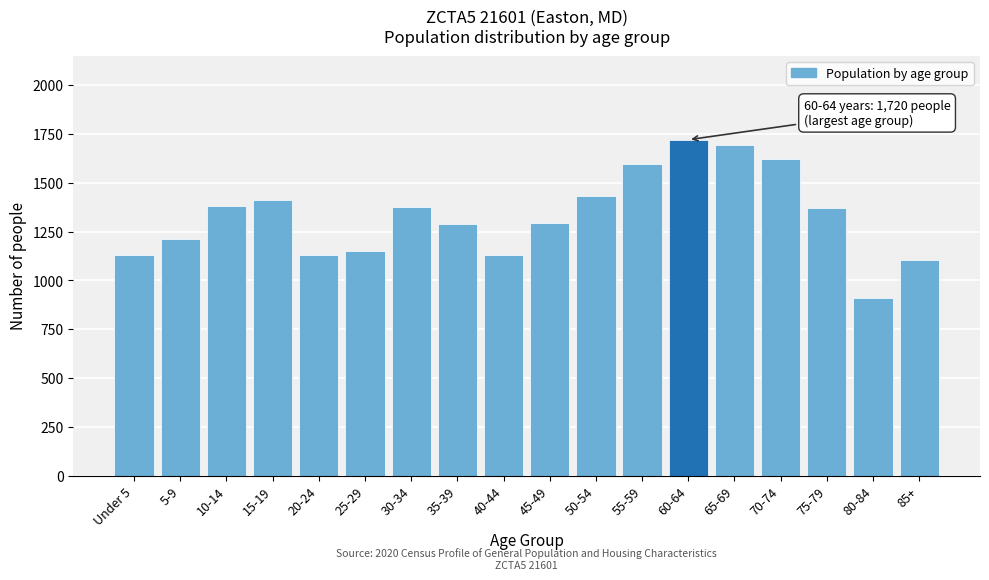

What is the approximate value at 5-9, to the nearest 10?

1210